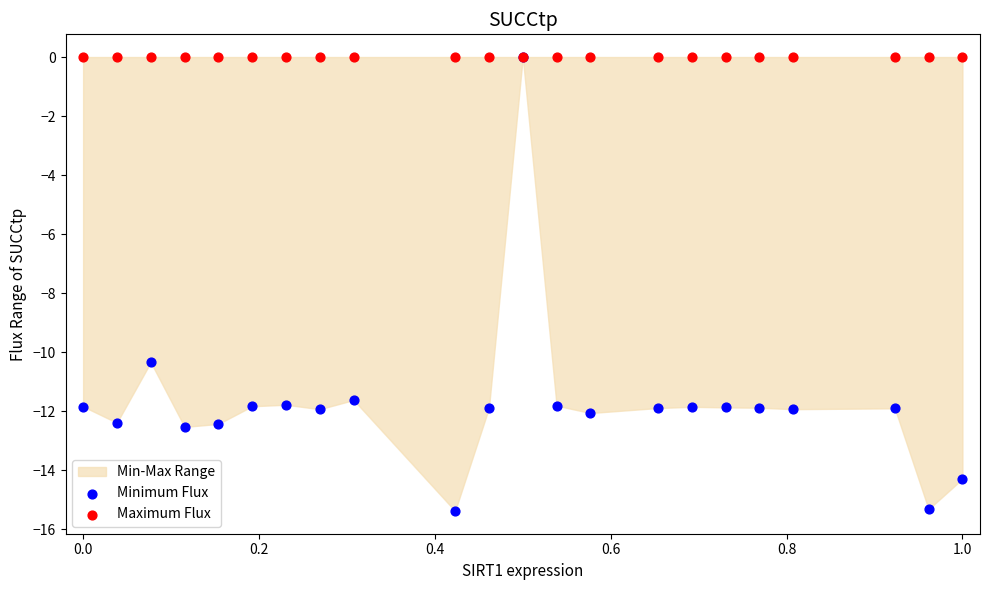

Which series contains the lowest Y value?

Minimum Flux